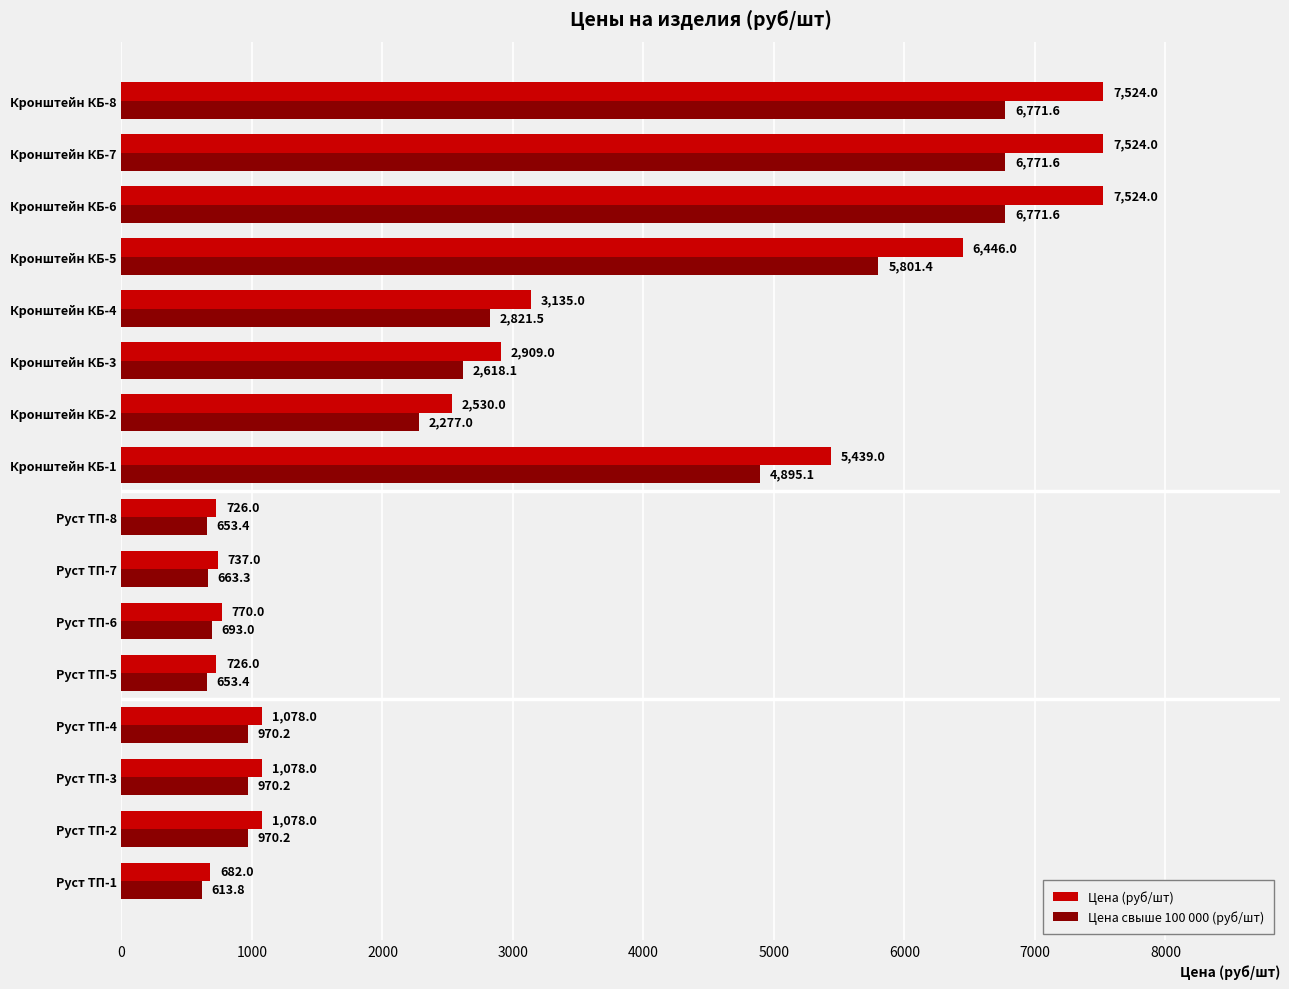

What is the highest value of the Цена свыше 100 000 (руб/шт) series?

6771.6